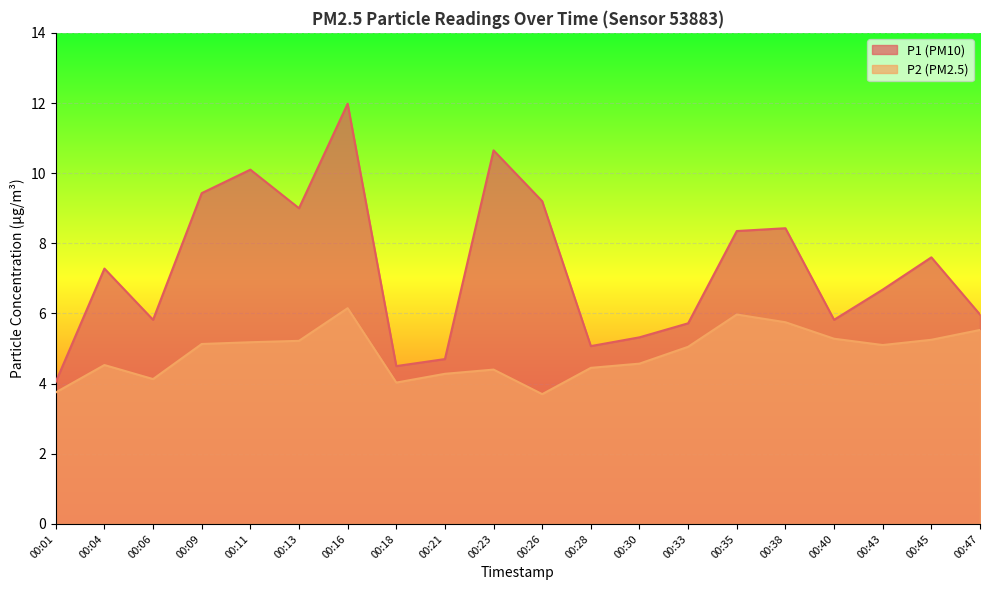

Is it true that P1 equals 10.7 at 00:23?

True